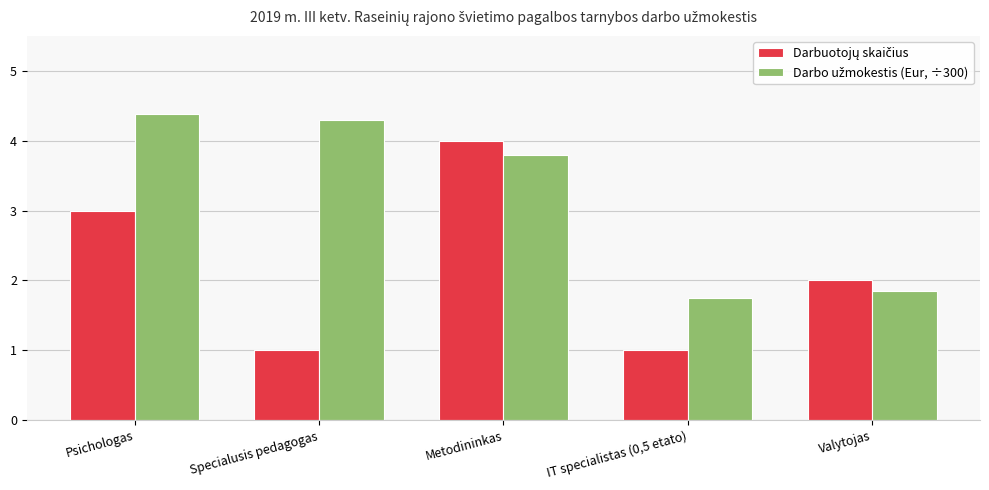

What is the minimum value shown in the chart?

1.0